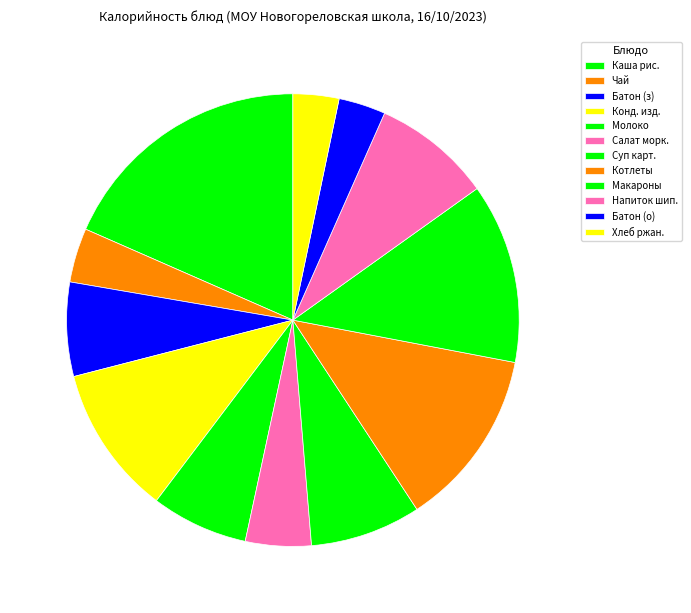

How many slices are in this pie chart?

12